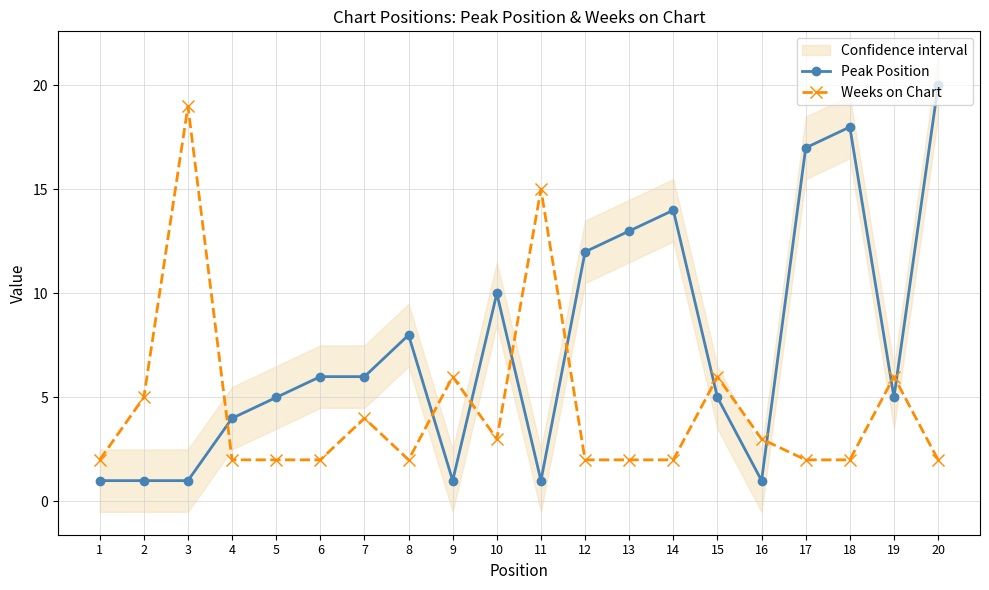

Reading right to left, extract all data points from this chart.

Peak Position: 20=20	19=5	18=18	17=17	16=1	15=5	14=14	13=13	12=12	11=1	10=10	9=1	8=8	7=6	6=6	5=5	4=4	3=1	2=1	1=1
Weeks on Chart: 20=2	19=6	18=2	17=2	16=3	15=6	14=2	13=2	12=2	11=15	10=3	9=6	8=2	7=4	6=2	5=2	4=2	3=19	2=5	1=2